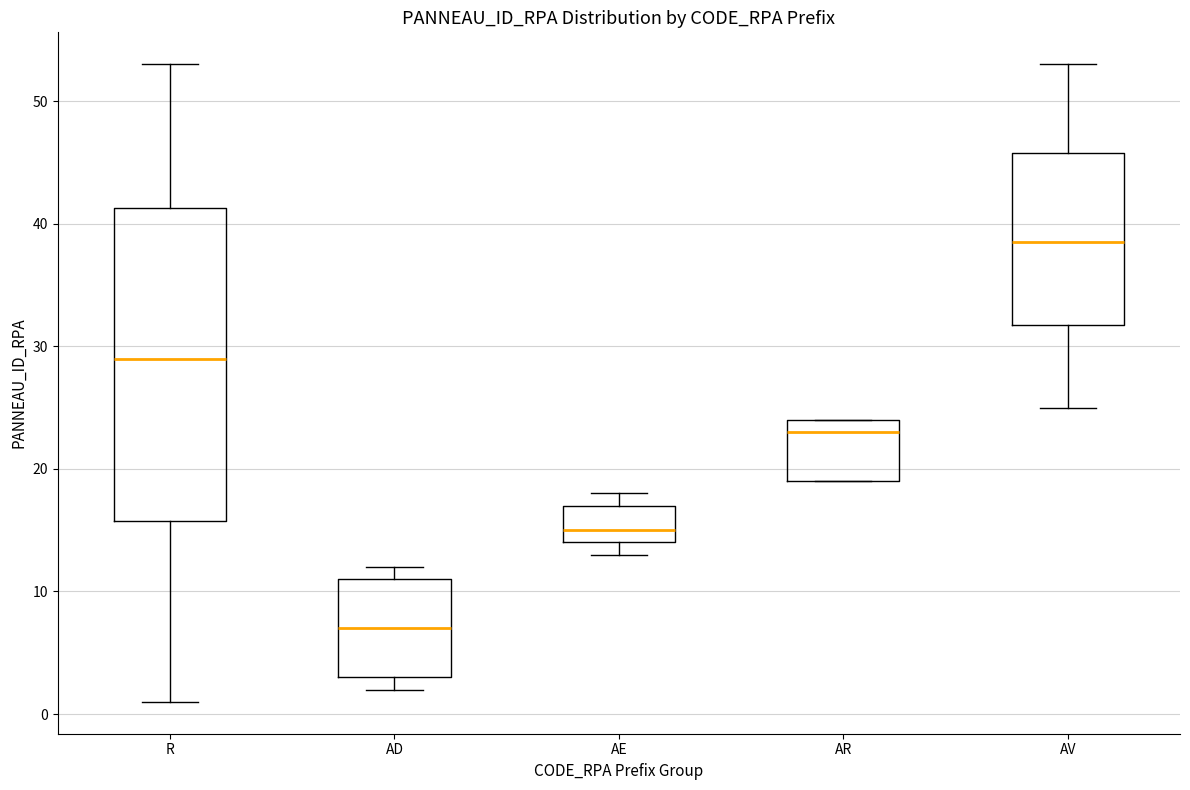

Which box is the tallest, from its lower edge to its upper edge?

R